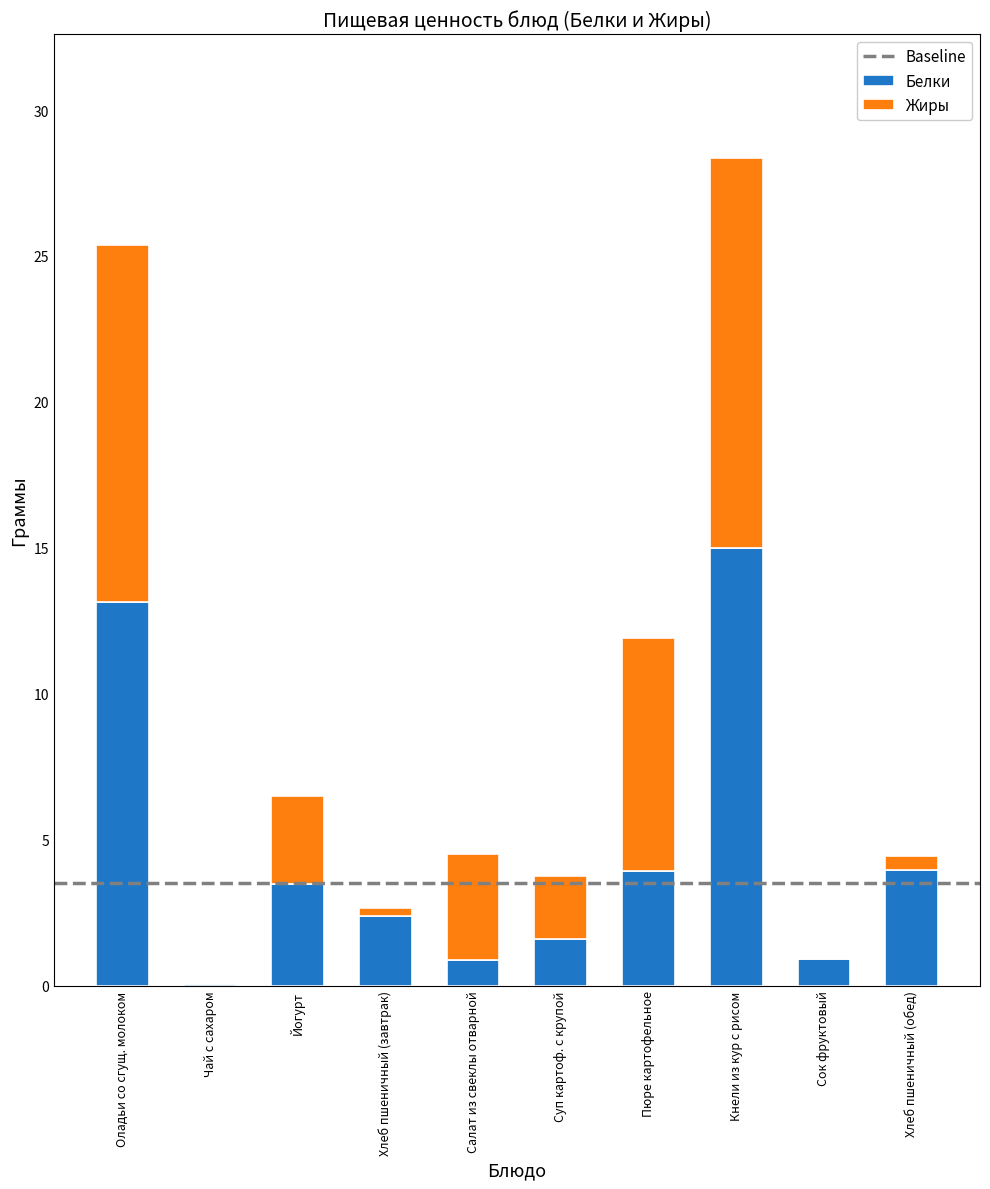

What is the total value across all series at Пюре картофельное?

11.9